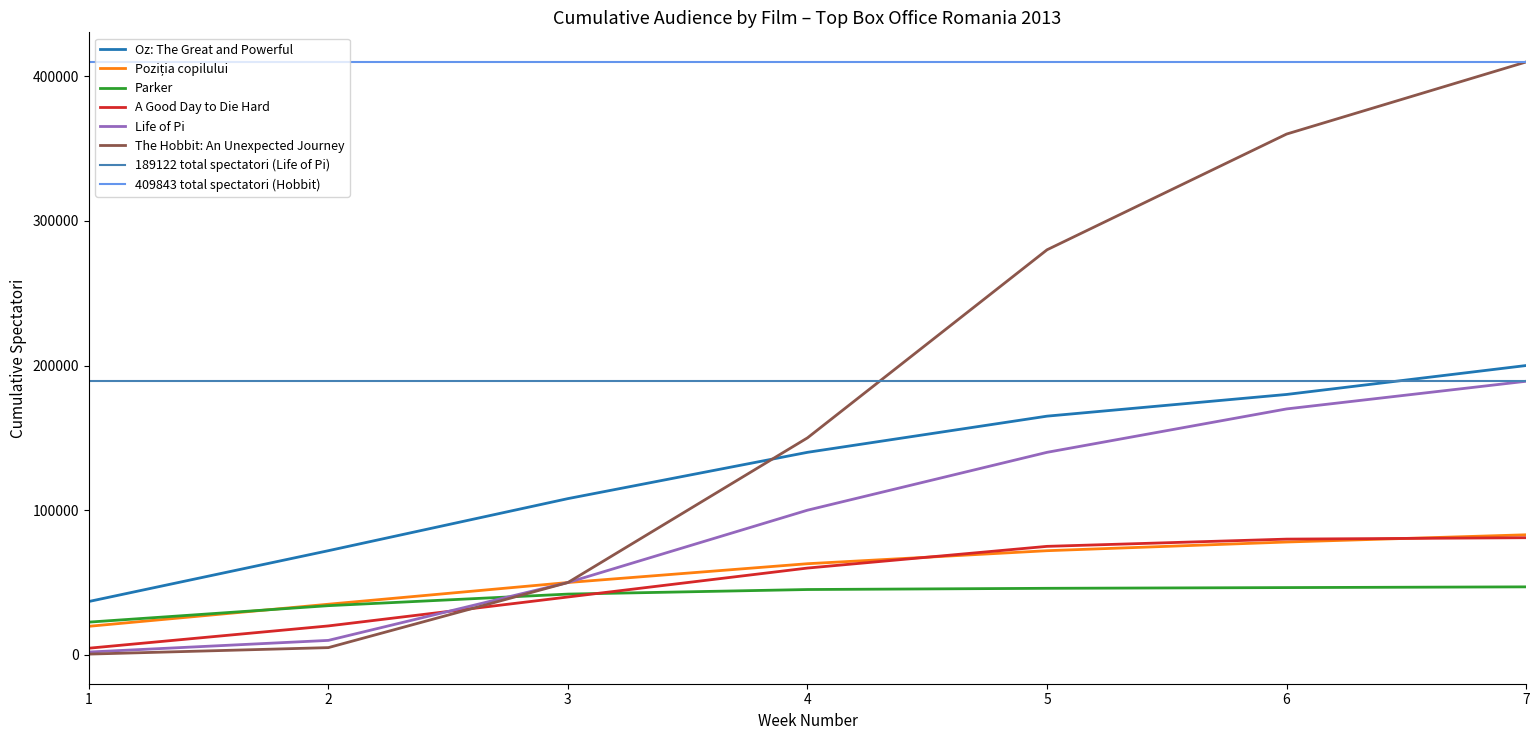

Which has a higher value, 7 or 3?

7